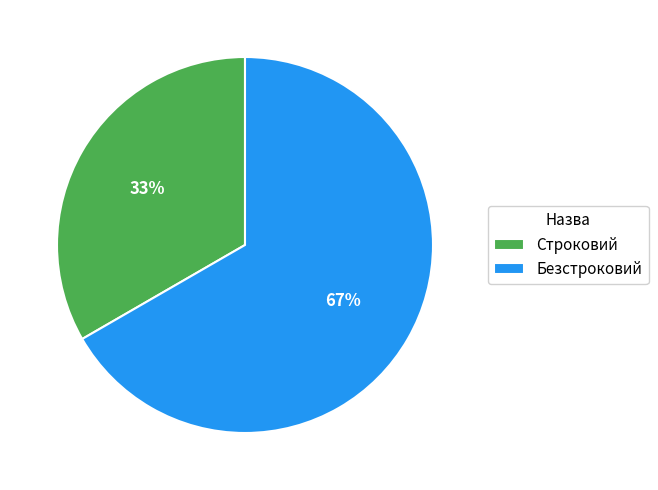

Approximately how many times larger is the value at Строковий compared to Безстроковий?

0.5